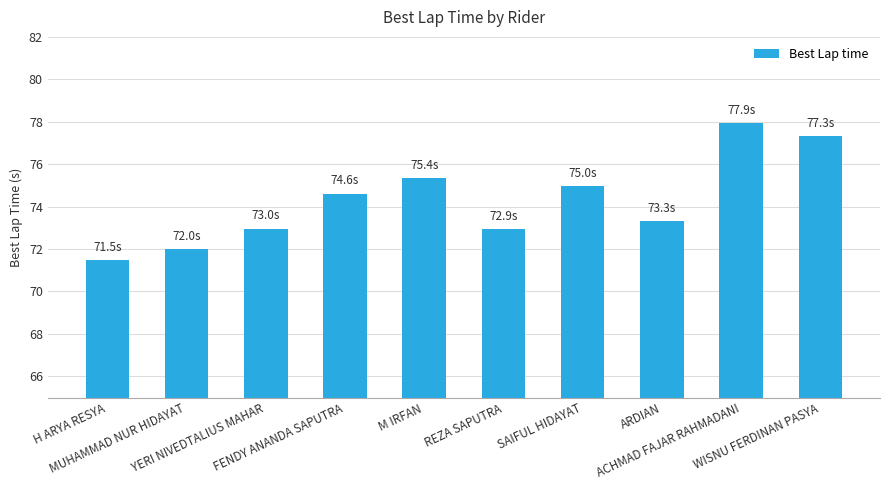

Approximately how many times larger is the value at H ARYA RESYA compared to REZA SAPUTRA?

1.0